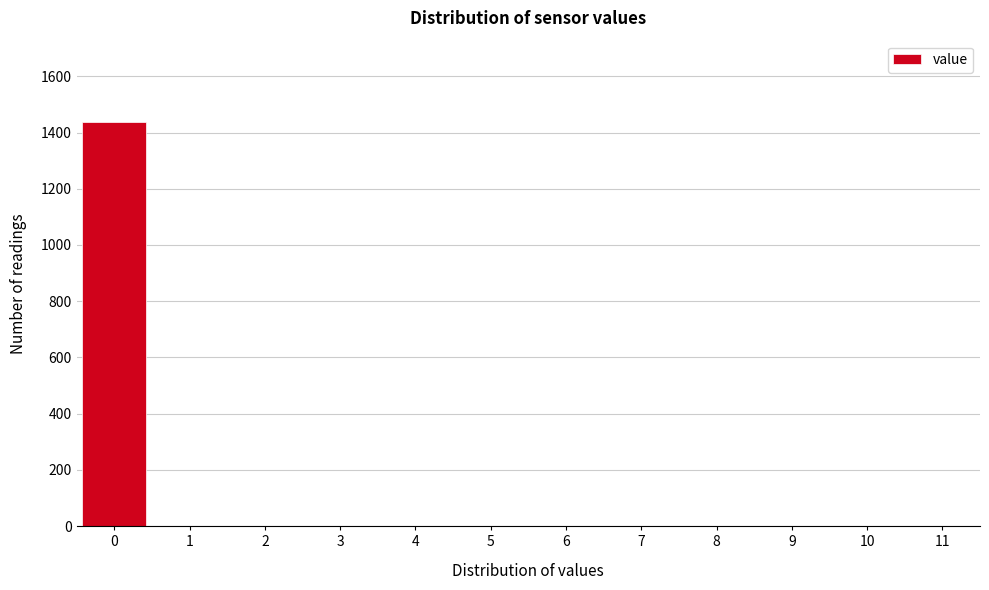

What is the change in value from 0 to 4?

-1439